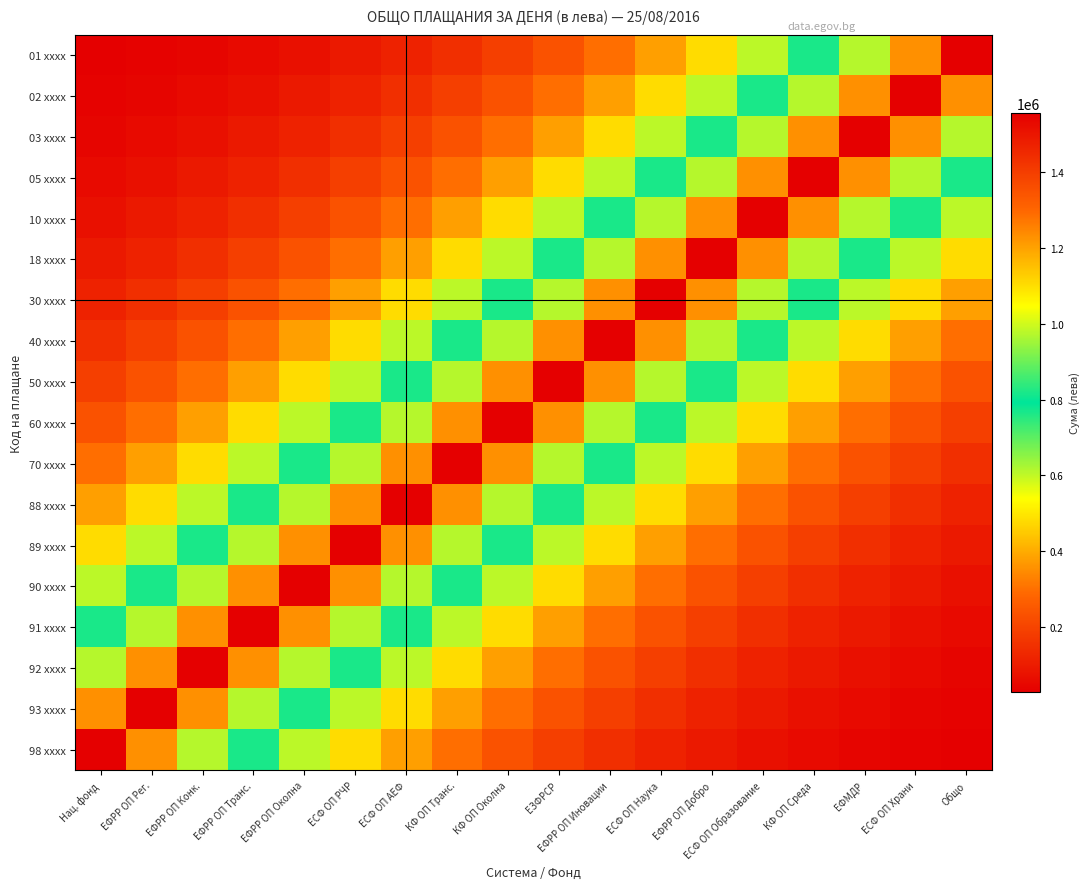

Reading left to right, list all the values displayed in this chart.

01 xxxx: Нац. фонд=28503.7	ЕФРР ОП Рег.=36065.2	ЕФРР ОП Конк.=45632.6	ЕФРР ОП Транс.=57738.1	ЕФРР ОП Околна=73054.9	ЕСФ ОП РЧР=92435.0	ЕСФ ОП АЕФ=116956.2	КФ ОП Транс.=147982.4	КФ ОП Околна=187239.4	ЕЗФРСР=236910.4	ЕФРР ОП Иновации=299758.2	ЕСФ ОП Наука=379278.3	ЕФРР ОП Добро=479893.5	ЕСФ ОП Образование=607200.1	КФ ОП Среда=768278.6	ЕФМДР=972088.2	ЕСФ ОП Храни=1229964.6	Общо=1556250.7
02 xxxx: Нац. фонд=36065.2	ЕФРР ОП Рег.=45632.6	ЕФРР ОП Конк.=57738.1	ЕФРР ОП Транс.=73054.9	ЕФРР ОП Околна=92435.0	ЕСФ ОП РЧР=116956.2	ЕСФ ОП АЕФ=147982.4	КФ ОП Транс.=187239.4	КФ ОП Околна=236910.4	ЕЗФРСР=299758.2	ЕФРР ОП Иновации=379278.3	ЕСФ ОП Наука=479893.5	ЕФРР ОП Добро=607200.1	ЕСФ ОП Образование=768278.6	КФ ОП Среда=972088.2	ЕФМДР=1229964.6	ЕСФ ОП Храни=1556250.7	Общо=1229964.6
03 xxxx: Нац. фонд=45632.6	ЕФРР ОП Рег.=57738.1	ЕФРР ОП Конк.=73054.9	ЕФРР ОП Транс.=92435.0	ЕФРР ОП Околна=116956.2	ЕСФ ОП РЧР=147982.4	ЕСФ ОП АЕФ=187239.4	КФ ОП Транс.=236910.4	КФ ОП Околна=299758.2	ЕЗФРСР=379278.3	ЕФРР ОП Иновации=479893.5	ЕСФ ОП Наука=607200.1	ЕФРР ОП Добро=768278.6	ЕСФ ОП Образование=972088.2	КФ ОП Среда=1229964.6	ЕФМДР=1556250.7	ЕСФ ОП Храни=1229964.6	Общо=972088.2
05 xxxx: Нац. фонд=57738.1	ЕФРР ОП Рег.=73054.9	ЕФРР ОП Конк.=92435.0	ЕФРР ОП Транс.=116956.2	ЕФРР ОП Околна=147982.4	ЕСФ ОП РЧР=187239.4	ЕСФ ОП АЕФ=236910.4	КФ ОП Транс.=299758.2	КФ ОП Околна=379278.3	ЕЗФРСР=479893.5	ЕФРР ОП Иновации=607200.1	ЕСФ ОП Наука=768278.6	ЕФРР ОП Добро=972088.2	ЕСФ ОП Образование=1229964.6	КФ ОП Среда=1556250.7	ЕФМДР=1229964.6	ЕСФ ОП Храни=972088.2	Общо=768278.6
10 xxxx: Нац. фонд=73054.9	ЕФРР ОП Рег.=92435.0	ЕФРР ОП Конк.=116956.2	ЕФРР ОП Транс.=147982.4	ЕФРР ОП Околна=187239.4	ЕСФ ОП РЧР=236910.4	ЕСФ ОП АЕФ=299758.2	КФ ОП Транс.=379278.3	КФ ОП Околна=479893.5	ЕЗФРСР=607200.1	ЕФРР ОП Иновации=768278.6	ЕСФ ОП Наука=972088.2	ЕФРР ОП Добро=1229964.6	ЕСФ ОП Образование=1556250.7	КФ ОП Среда=1229964.6	ЕФМДР=972088.2	ЕСФ ОП Храни=768278.6	Общо=607200.1
18 xxxx: Нац. фонд=92435.0	ЕФРР ОП Рег.=116956.2	ЕФРР ОП Конк.=147982.4	ЕФРР ОП Транс.=187239.4	ЕФРР ОП Околна=236910.4	ЕСФ ОП РЧР=299758.2	ЕСФ ОП АЕФ=379278.3	КФ ОП Транс.=479893.5	КФ ОП Околна=607200.1	ЕЗФРСР=768278.6	ЕФРР ОП Иновации=972088.2	ЕСФ ОП Наука=1229964.6	ЕФРР ОП Добро=1556250.7	ЕСФ ОП Образование=1229964.6	КФ ОП Среда=972088.2	ЕФМДР=768278.6	ЕСФ ОП Храни=607200.1	Общо=479893.5
30 xxxx: Нац. фонд=116956.2	ЕФРР ОП Рег.=147982.4	ЕФРР ОП Конк.=187239.4	ЕФРР ОП Транс.=236910.4	ЕФРР ОП Околна=299758.2	ЕСФ ОП РЧР=379278.3	ЕСФ ОП АЕФ=479893.5	КФ ОП Транс.=607200.1	КФ ОП Околна=768278.6	ЕЗФРСР=972088.2	ЕФРР ОП Иновации=1229964.6	ЕСФ ОП Наука=1556250.7	ЕФРР ОП Добро=1229964.6	ЕСФ ОП Образование=972088.2	КФ ОП Среда=768278.6	ЕФМДР=607200.1	ЕСФ ОП Храни=479893.5	Общо=379278.3
40 xxxx: Нац. фонд=147982.4	ЕФРР ОП Рег.=187239.4	ЕФРР ОП Конк.=236910.4	ЕФРР ОП Транс.=299758.2	ЕФРР ОП Околна=379278.3	ЕСФ ОП РЧР=479893.5	ЕСФ ОП АЕФ=607200.1	КФ ОП Транс.=768278.6	КФ ОП Околна=972088.2	ЕЗФРСР=1229964.6	ЕФРР ОП Иновации=1556250.7	ЕСФ ОП Наука=1229964.6	ЕФРР ОП Добро=972088.2	ЕСФ ОП Образование=768278.6	КФ ОП Среда=607200.1	ЕФМДР=479893.5	ЕСФ ОП Храни=379278.3	Общо=299758.2
50 xxxx: Нац. фонд=187239.4	ЕФРР ОП Рег.=236910.4	ЕФРР ОП Конк.=299758.2	ЕФРР ОП Транс.=379278.3	ЕФРР ОП Околна=479893.5	ЕСФ ОП РЧР=607200.1	ЕСФ ОП АЕФ=768278.6	КФ ОП Транс.=972088.2	КФ ОП Околна=1229964.6	ЕЗФРСР=1556250.7	ЕФРР ОП Иновации=1229964.6	ЕСФ ОП Наука=972088.2	ЕФРР ОП Добро=768278.6	ЕСФ ОП Образование=607200.1	КФ ОП Среда=479893.5	ЕФМДР=379278.3	ЕСФ ОП Храни=299758.2	Общо=236910.4
60 xxxx: Нац. фонд=236910.4	ЕФРР ОП Рег.=299758.2	ЕФРР ОП Конк.=379278.3	ЕФРР ОП Транс.=479893.5	ЕФРР ОП Околна=607200.1	ЕСФ ОП РЧР=768278.6	ЕСФ ОП АЕФ=972088.2	КФ ОП Транс.=1229964.6	КФ ОП Околна=1556250.7	ЕЗФРСР=1229964.6	ЕФРР ОП Иновации=972088.2	ЕСФ ОП Наука=768278.6	ЕФРР ОП Добро=607200.1	ЕСФ ОП Образование=479893.5	КФ ОП Среда=379278.3	ЕФМДР=299758.2	ЕСФ ОП Храни=236910.4	Общо=187239.4
70 xxxx: Нац. фонд=299758.2	ЕФРР ОП Рег.=379278.3	ЕФРР ОП Конк.=479893.5	ЕФРР ОП Транс.=607200.1	ЕФРР ОП Околна=768278.6	ЕСФ ОП РЧР=972088.2	ЕСФ ОП АЕФ=1229964.6	КФ ОП Транс.=1556250.7	КФ ОП Околна=1229964.6	ЕЗФРСР=972088.2	ЕФРР ОП Иновации=768278.6	ЕСФ ОП Наука=607200.1	ЕФРР ОП Добро=479893.5	ЕСФ ОП Образование=379278.3	КФ ОП Среда=299758.2	ЕФМДР=236910.4	ЕСФ ОП Храни=187239.4	Общо=147982.4
88 xxxx: Нац. фонд=379278.3	ЕФРР ОП Рег.=479893.5	ЕФРР ОП Конк.=607200.1	ЕФРР ОП Транс.=768278.6	ЕФРР ОП Околна=972088.2	ЕСФ ОП РЧР=1229964.6	ЕСФ ОП АЕФ=1556250.7	КФ ОП Транс.=1229964.6	КФ ОП Околна=972088.2	ЕЗФРСР=768278.6	ЕФРР ОП Иновации=607200.1	ЕСФ ОП Наука=479893.5	ЕФРР ОП Добро=379278.3	ЕСФ ОП Образование=299758.2	КФ ОП Среда=236910.4	ЕФМДР=187239.4	ЕСФ ОП Храни=147982.4	Общо=116956.2
89 xxxx: Нац. фонд=479893.5	ЕФРР ОП Рег.=607200.1	ЕФРР ОП Конк.=768278.6	ЕФРР ОП Транс.=972088.2	ЕФРР ОП Околна=1229964.6	ЕСФ ОП РЧР=1556250.7	ЕСФ ОП АЕФ=1229964.6	КФ ОП Транс.=972088.2	КФ ОП Околна=768278.6	ЕЗФРСР=607200.1	ЕФРР ОП Иновации=479893.5	ЕСФ ОП Наука=379278.3	ЕФРР ОП Добро=299758.2	ЕСФ ОП Образование=236910.4	КФ ОП Среда=187239.4	ЕФМДР=147982.4	ЕСФ ОП Храни=116956.2	Общо=92435.0
90 xxxx: Нац. фонд=607200.1	ЕФРР ОП Рег.=768278.6	ЕФРР ОП Конк.=972088.2	ЕФРР ОП Транс.=1229964.6	ЕФРР ОП Околна=1556250.7	ЕСФ ОП РЧР=1229964.6	ЕСФ ОП АЕФ=972088.2	КФ ОП Транс.=768278.6	КФ ОП Околна=607200.1	ЕЗФРСР=479893.5	ЕФРР ОП Иновации=379278.3	ЕСФ ОП Наука=299758.2	ЕФРР ОП Добро=236910.4	ЕСФ ОП Образование=187239.4	КФ ОП Среда=147982.4	ЕФМДР=116956.2	ЕСФ ОП Храни=92435.0	Общо=73054.9
91 xxxx: Нац. фонд=768278.6	ЕФРР ОП Рег.=972088.2	ЕФРР ОП Конк.=1229964.6	ЕФРР ОП Транс.=1556250.7	ЕФРР ОП Околна=1229964.6	ЕСФ ОП РЧР=972088.2	ЕСФ ОП АЕФ=768278.6	КФ ОП Транс.=607200.1	КФ ОП Околна=479893.5	ЕЗФРСР=379278.3	ЕФРР ОП Иновации=299758.2	ЕСФ ОП Наука=236910.4	ЕФРР ОП Добро=187239.4	ЕСФ ОП Образование=147982.4	КФ ОП Среда=116956.2	ЕФМДР=92435.0	ЕСФ ОП Храни=73054.9	Общо=57738.1
92 xxxx: Нац. фонд=972088.2	ЕФРР ОП Рег.=1229964.6	ЕФРР ОП Конк.=1556250.7	ЕФРР ОП Транс.=1229964.6	ЕФРР ОП Околна=972088.2	ЕСФ ОП РЧР=768278.6	ЕСФ ОП АЕФ=607200.1	КФ ОП Транс.=479893.5	КФ ОП Околна=379278.3	ЕЗФРСР=299758.2	ЕФРР ОП Иновации=236910.4	ЕСФ ОП Наука=187239.4	ЕФРР ОП Добро=147982.4	ЕСФ ОП Образование=116956.2	КФ ОП Среда=92435.0	ЕФМДР=73054.9	ЕСФ ОП Храни=57738.1	Общо=45632.6
93 xxxx: Нац. фонд=1229964.6	ЕФРР ОП Рег.=1556250.7	ЕФРР ОП Конк.=1229964.6	ЕФРР ОП Транс.=972088.2	ЕФРР ОП Околна=768278.6	ЕСФ ОП РЧР=607200.1	ЕСФ ОП АЕФ=479893.5	КФ ОП Транс.=379278.3	КФ ОП Околна=299758.2	ЕЗФРСР=236910.4	ЕФРР ОП Иновации=187239.4	ЕСФ ОП Наука=147982.4	ЕФРР ОП Добро=116956.2	ЕСФ ОП Образование=92435.0	КФ ОП Среда=73054.9	ЕФМДР=57738.1	ЕСФ ОП Храни=45632.6	Общо=36065.2
98 xxxx: Нац. фонд=1556250.7	ЕФРР ОП Рег.=1229964.6	ЕФРР ОП Конк.=972088.2	ЕФРР ОП Транс.=768278.6	ЕФРР ОП Околна=607200.1	ЕСФ ОП РЧР=479893.5	ЕСФ ОП АЕФ=379278.3	КФ ОП Транс.=299758.2	КФ ОП Околна=236910.4	ЕЗФРСР=187239.4	ЕФРР ОП Иновации=147982.4	ЕСФ ОП Наука=116956.2	ЕФРР ОП Добро=92435.0	ЕСФ ОП Образование=73054.9	КФ ОП Среда=57738.1	ЕФМДР=45632.6	ЕСФ ОП Храни=36065.2	Общо=28503.7